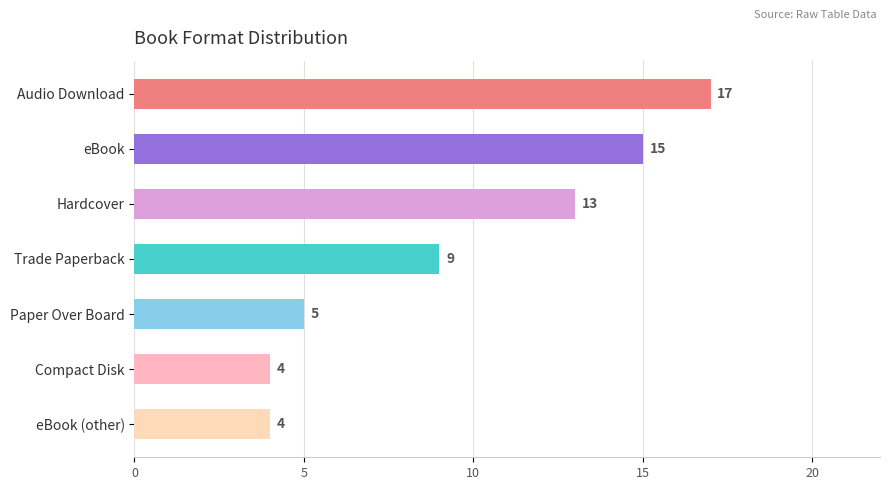

What is the sum of the values at Compact Disk and Hardcover?

17